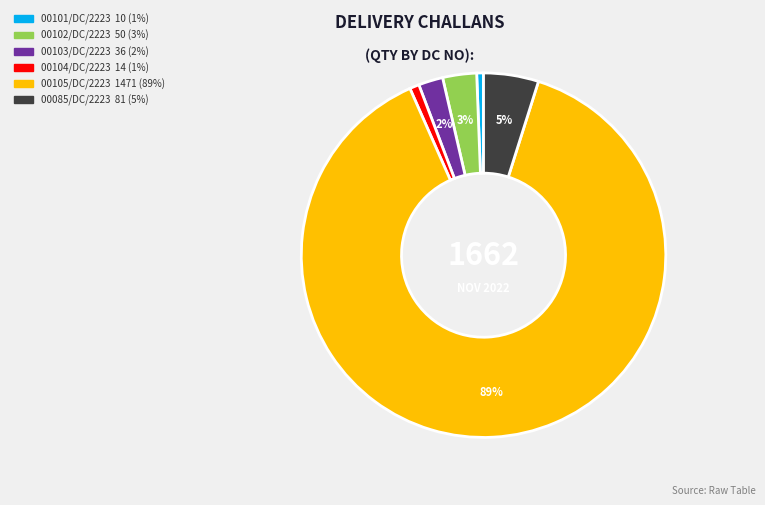

What is the largest slice in the pie chart?

00105/DC/2223